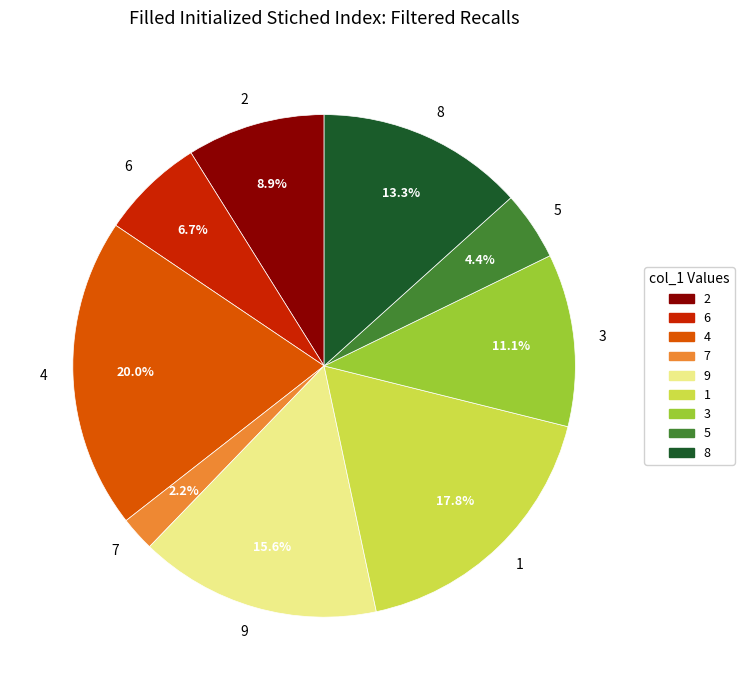

To the nearest percent, what is the average slice percentage?

11%